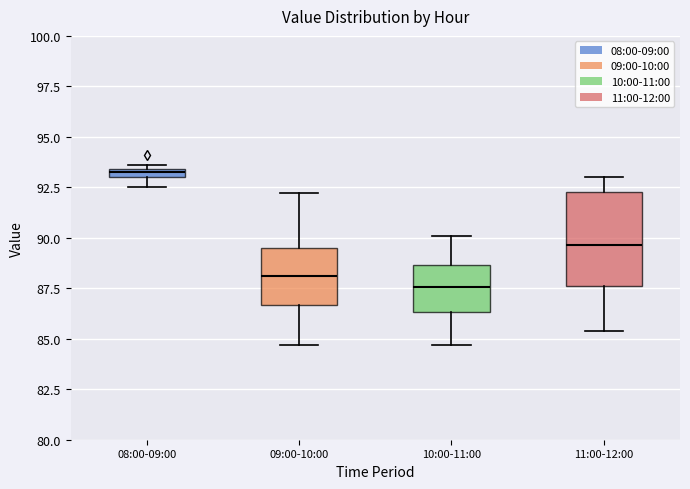

Which box has the lowest median line?

10:00-11:00